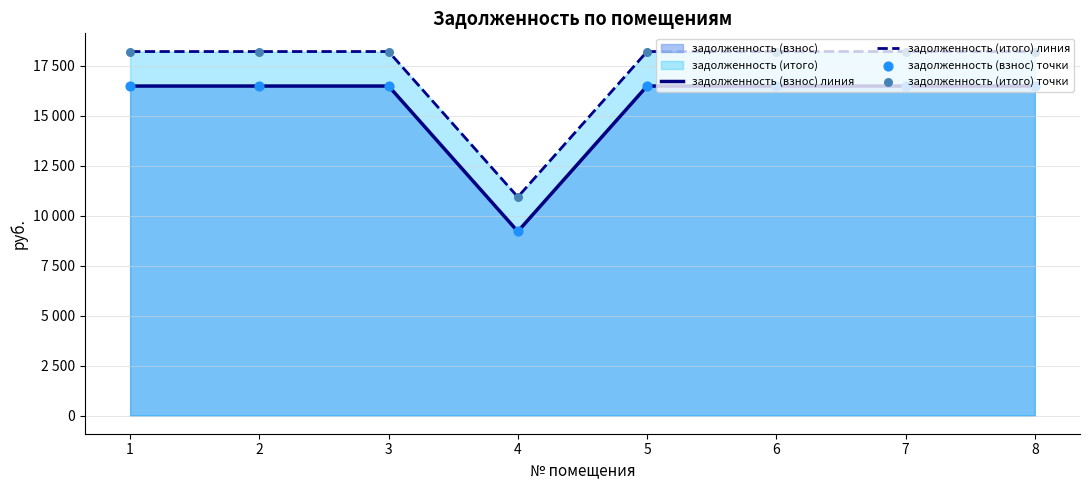

At how many categories does at least one series exceed 13341?

7